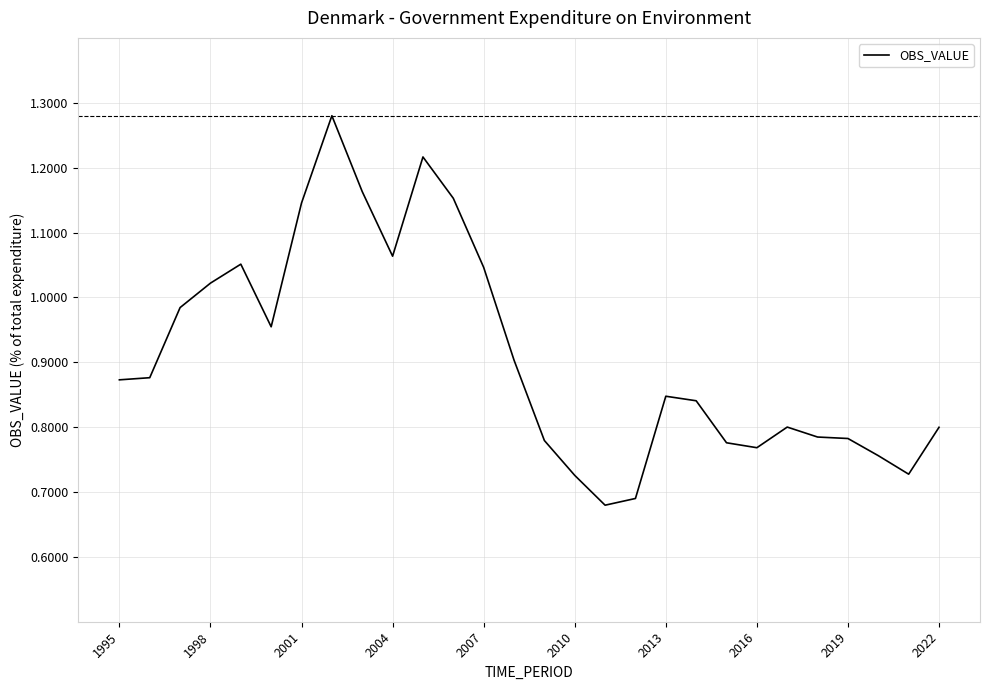

What is the difference between the maximum and minimum values?

0.6